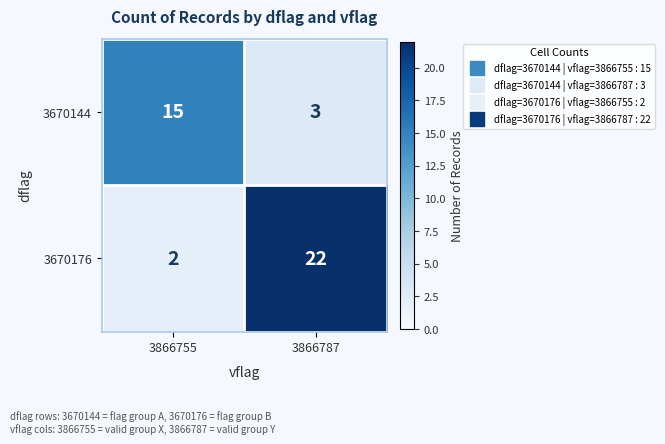

Rank the series by their maximum value, from highest to lowest.

3670176, 3670144